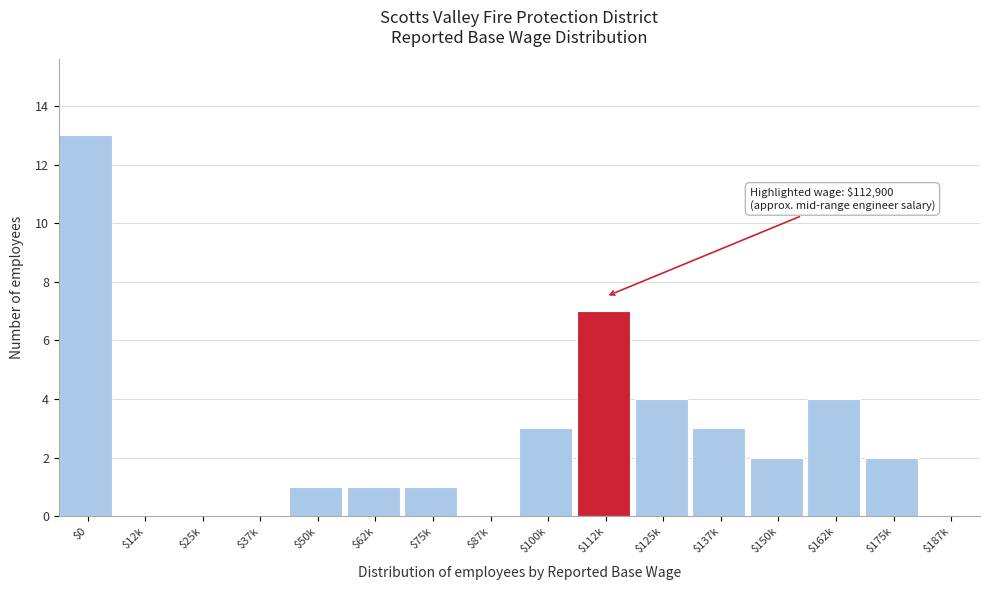

The value at $137k is 3. True or false?

True